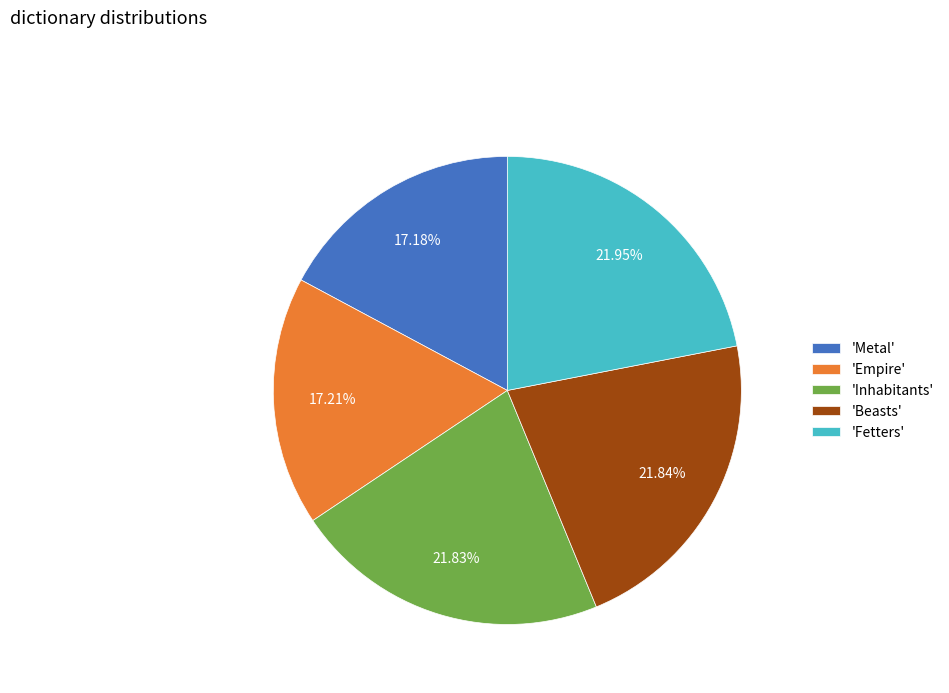

Which has a higher value, 'Fetters' or 'Metal'?

'Fetters'